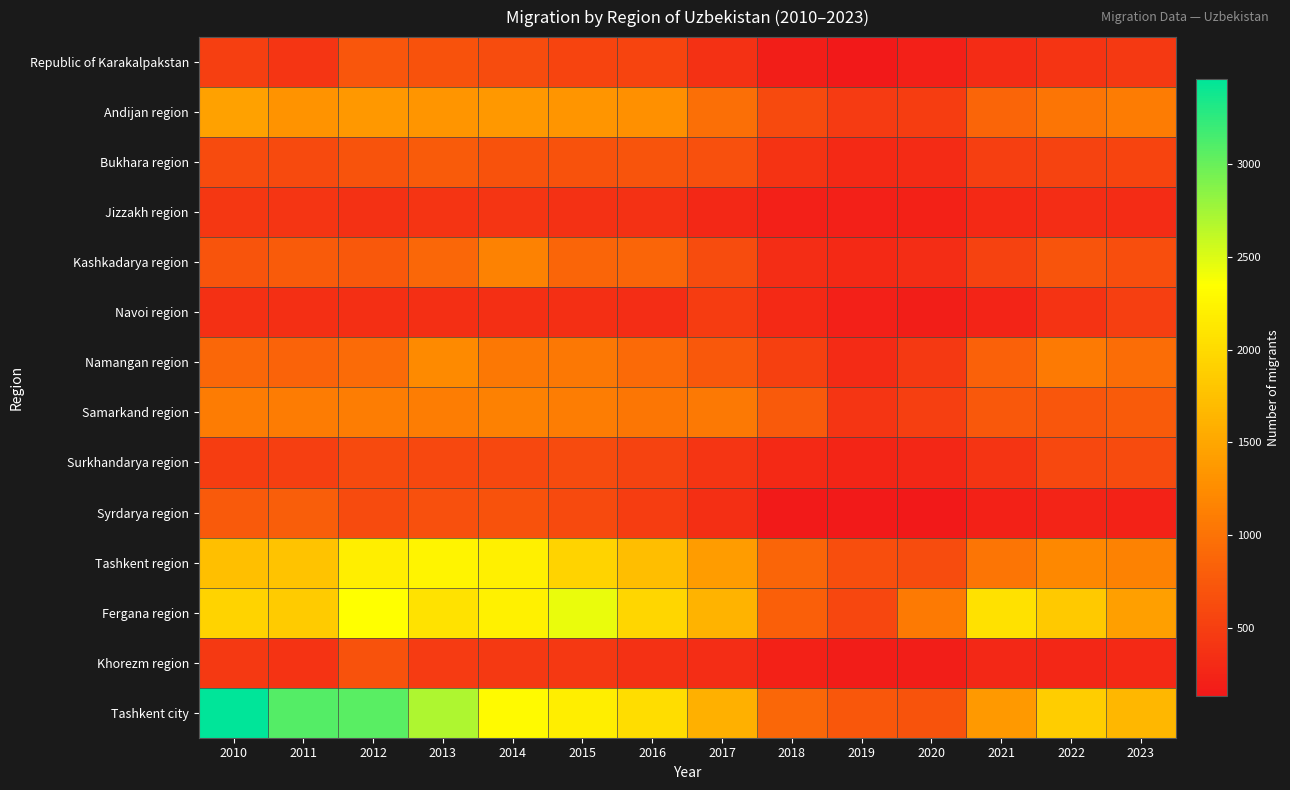

Rank the series by their maximum value, from lowest to highest.

Jizzakh region, Navoi region, Surkhandarya region, Khorezm region, Republic of Karakalpakstan, Bukhara region, Syrdarya region, Samarkand region, Kashkadarya region, Namangan region, Andijan region, Tashkent region, Fergana region, Tashkent city